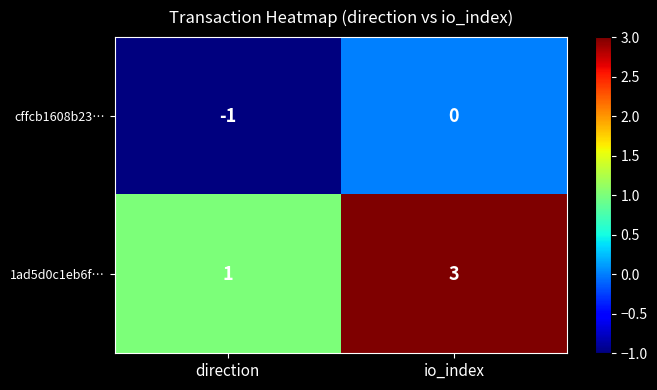

At direction, list the series in order from largest to smallest.

1ad5d0c1eb6f…, cffcb1608b23…